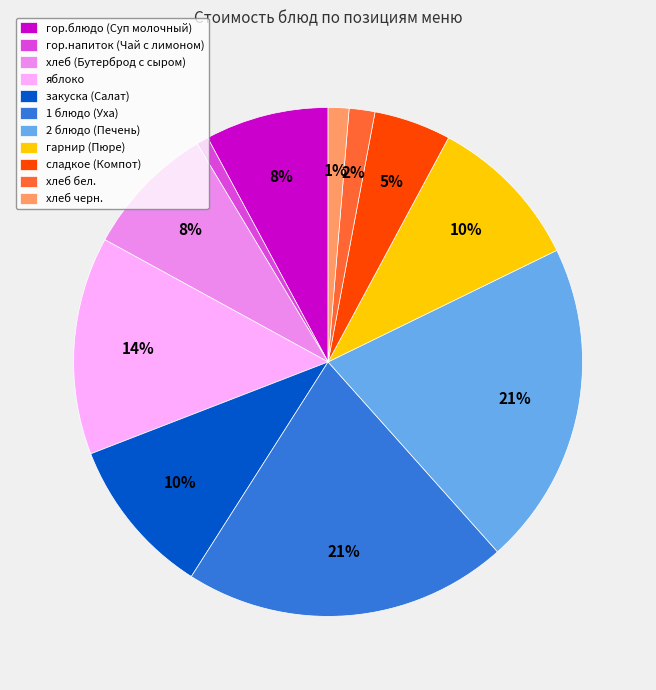

To the nearest percent, what is the average slice percentage?

9%